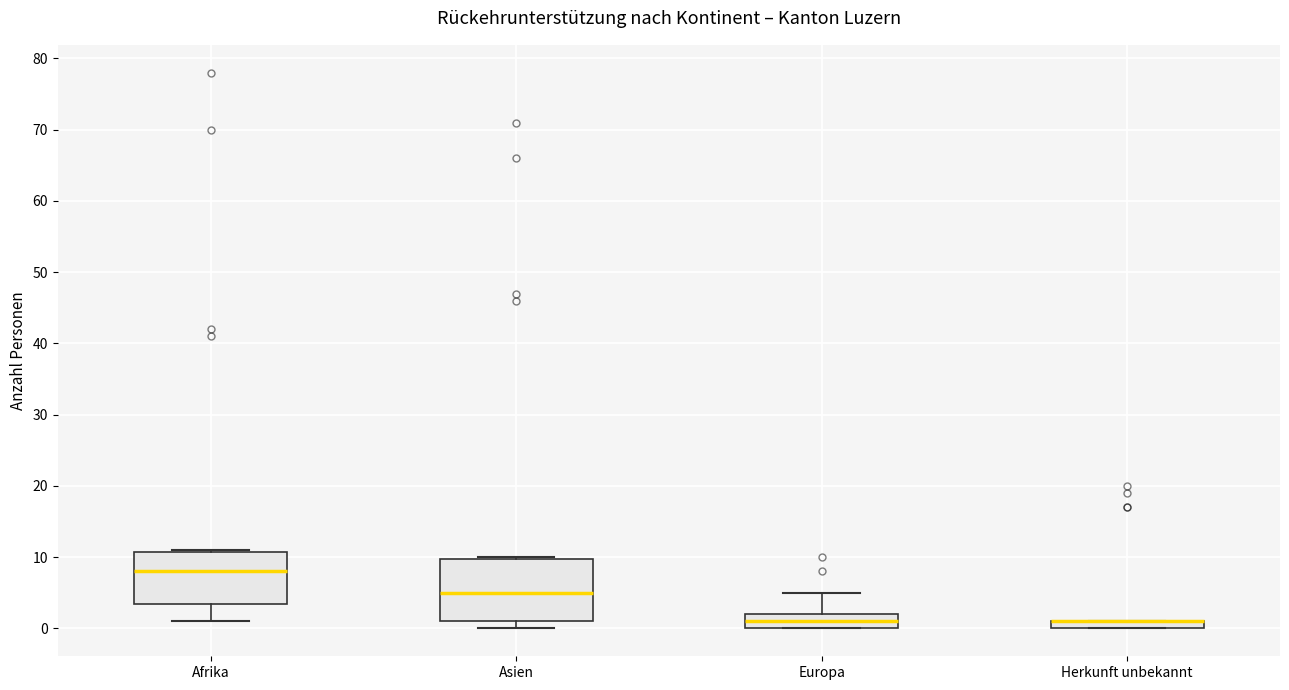

Which box is the tallest, from its lower edge to its upper edge?

Asien